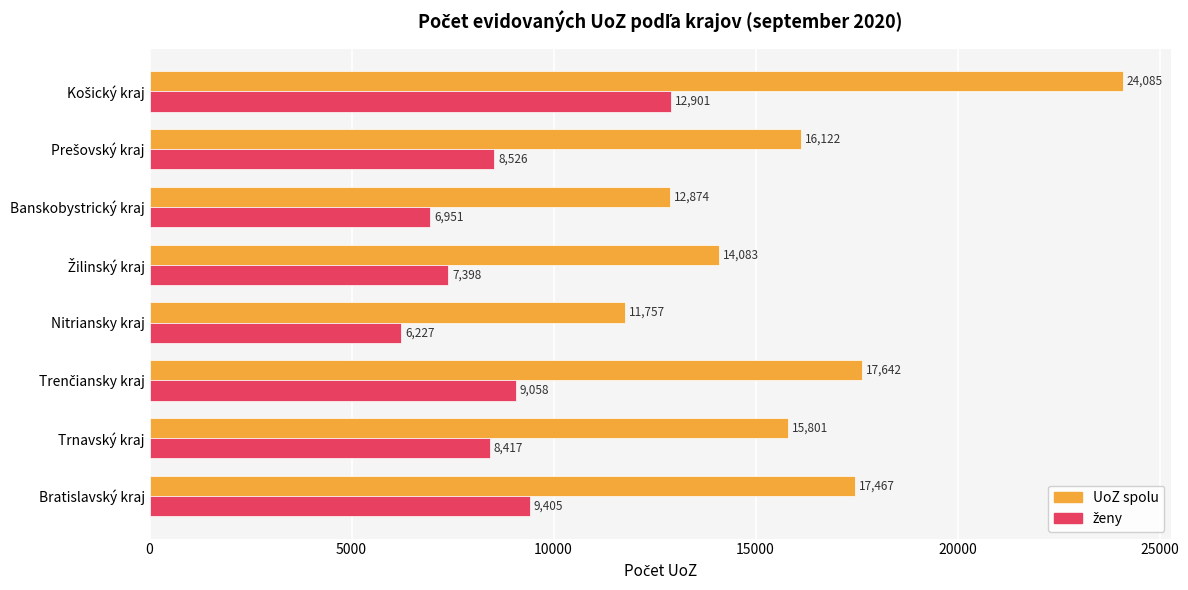

What is the total value across all series at Trnavský kraj?

24218